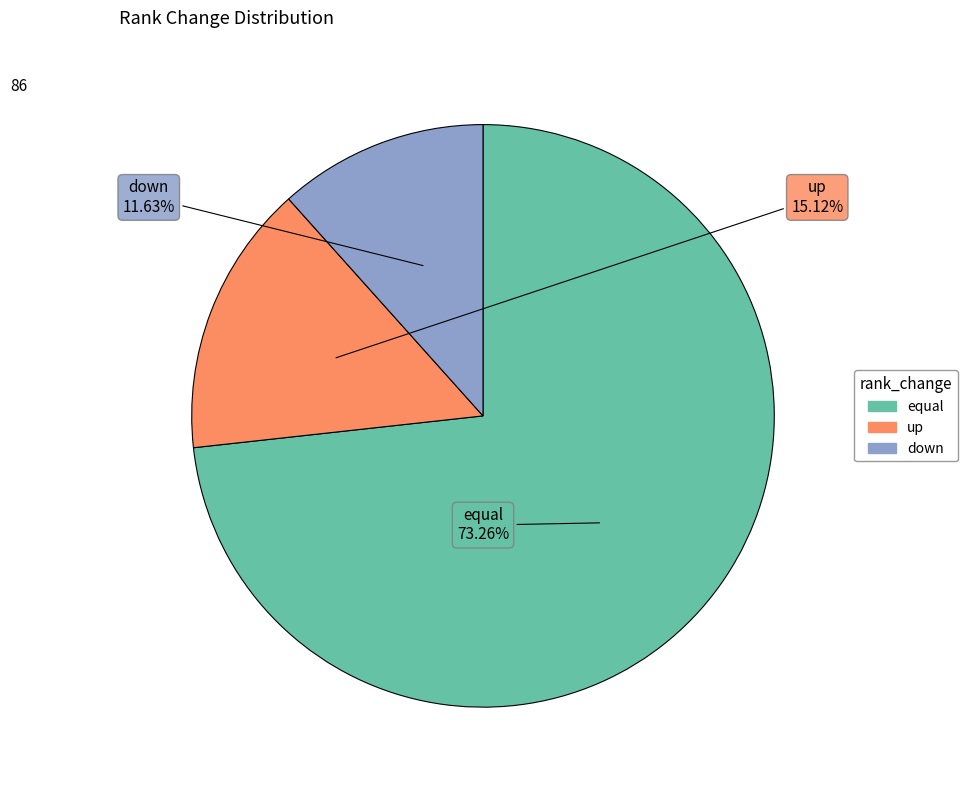

Count the number of slices in the pie.

3